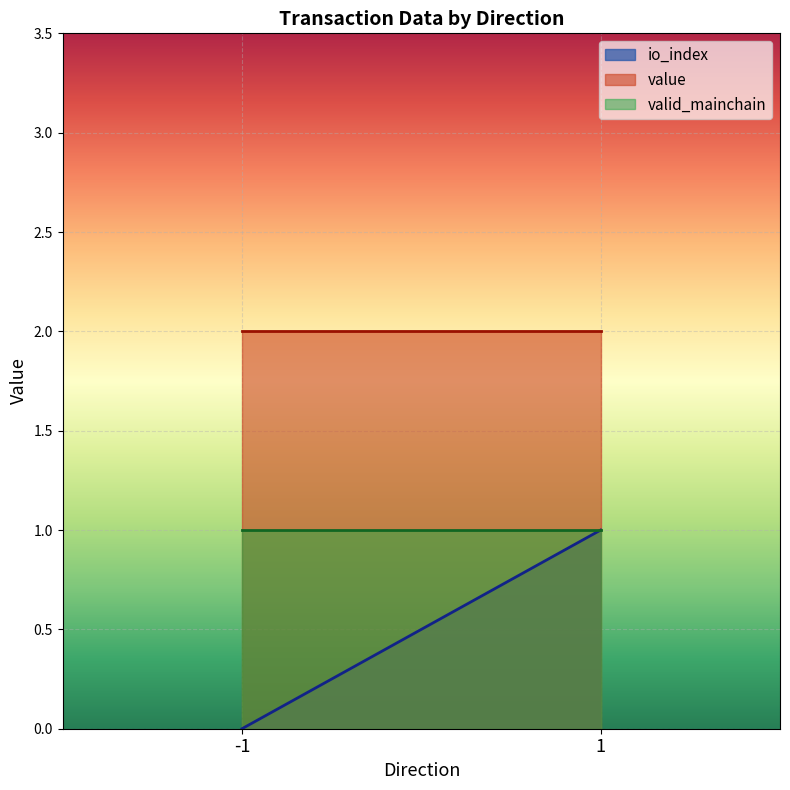

Reading left to right, what are all the values shown in this chart?

io_index: -1=0.0	1=1.0
value: -1=2.0	1=2.0
valid_mainchain: -1=1.0	1=1.0